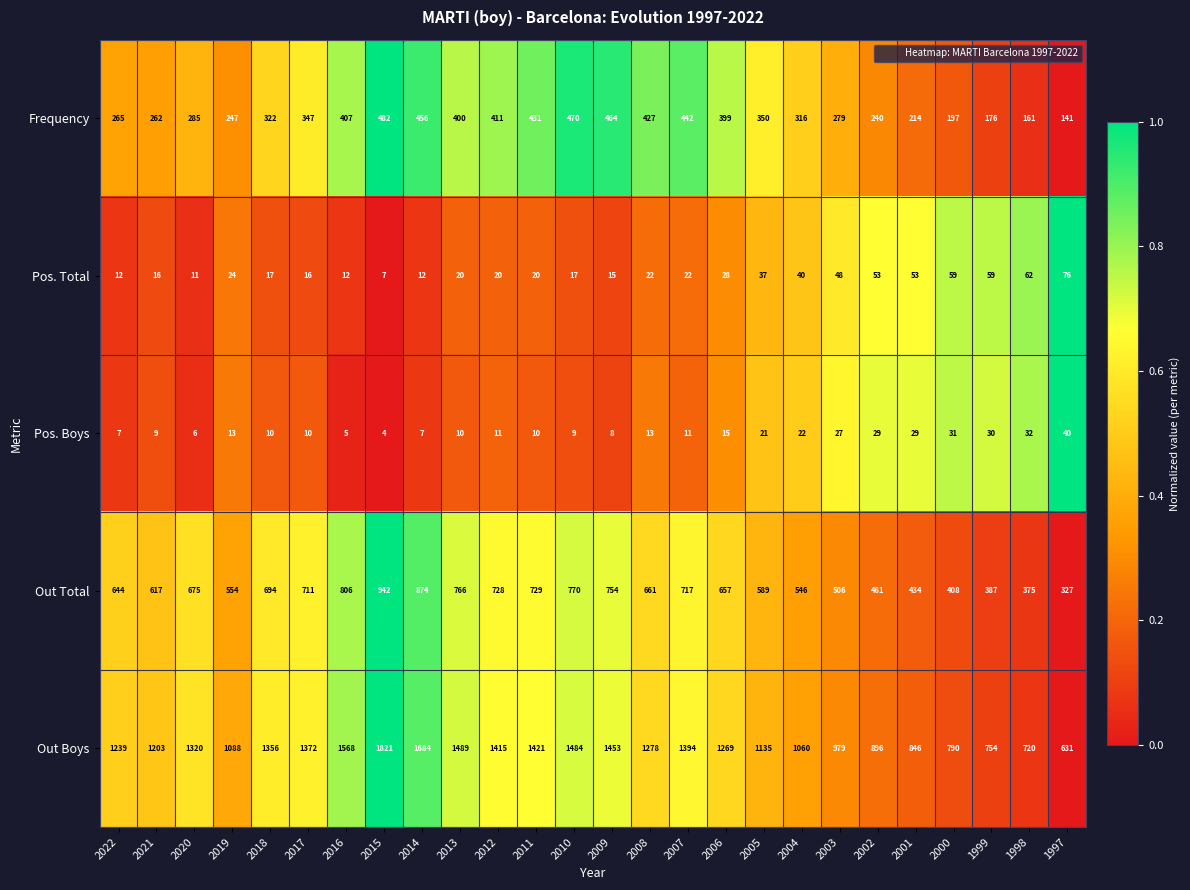

At 2019, list the series in order from smallest to largest.

Pos. Boys, Pos. Total, Frequency, Out Total, Out Boys